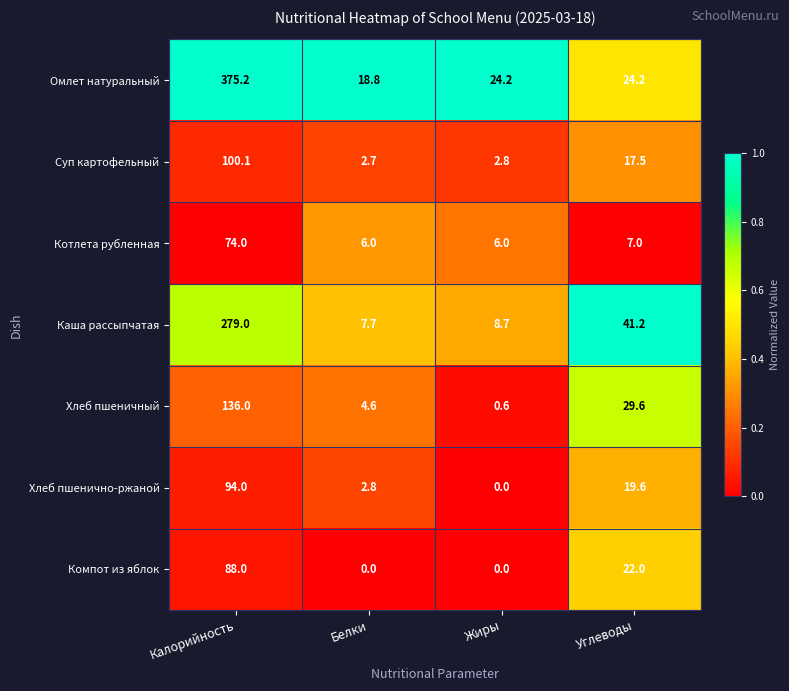

Rank the series by their maximum value, from lowest to highest.

Котлета рубленная, Компот из яблок, Хлеб пшенично-ржаной, Суп картофельный, Хлеб пшеничный, Каша рассыпчатая, Омлет натуральный